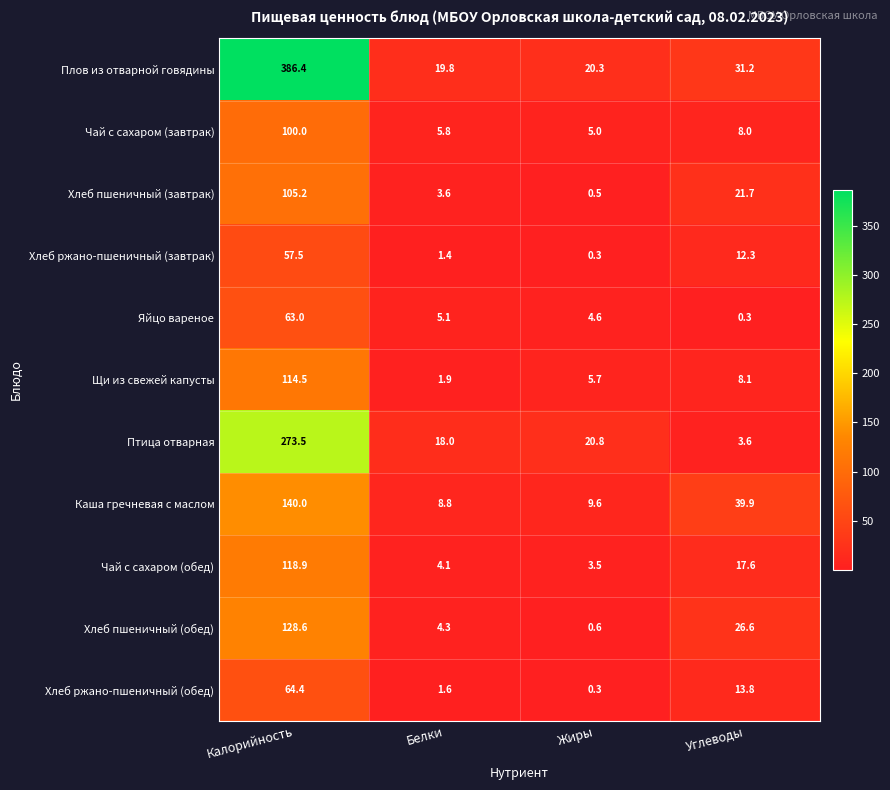

What is the difference between the Чай с сахаром (завтрак) values at Углеводы and Калорийность?

92.0